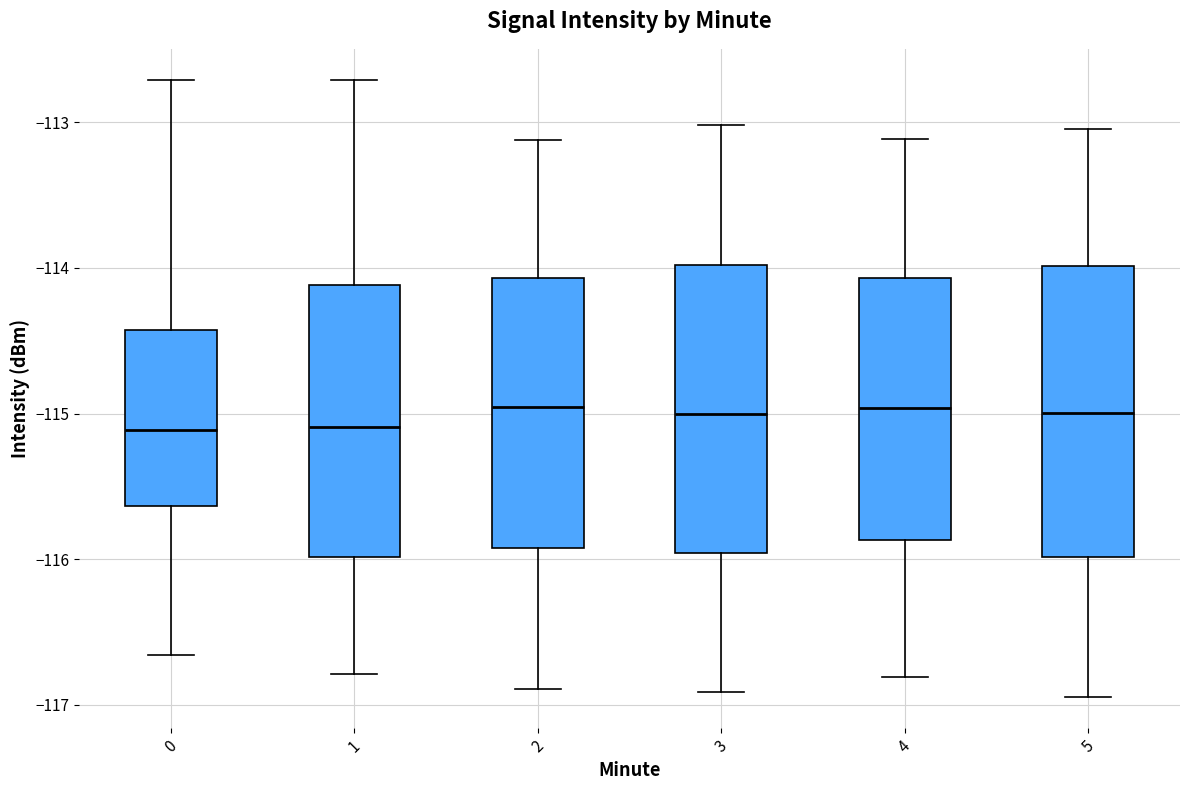

Where does the upper whisker of the box at x = 5 end on the y-axis? The values are not printed on the chart, so give them approximately, as read against the axis.

-113.0